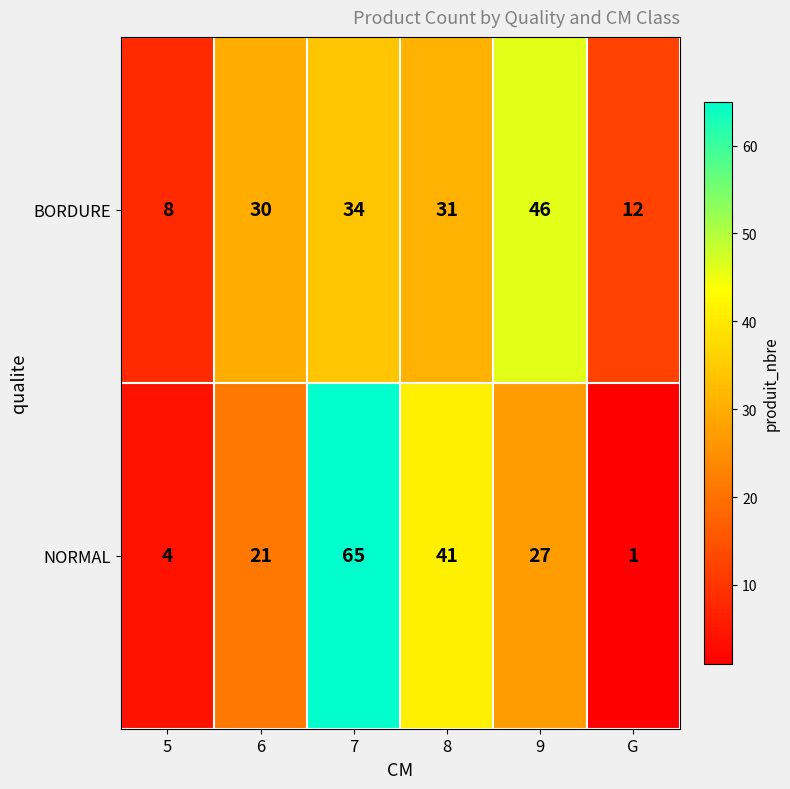

Reading right to left, list all the values displayed in this chart.

BORDURE: 12	46	31	34	30	8
NORMAL: 1	27	41	65	21	4